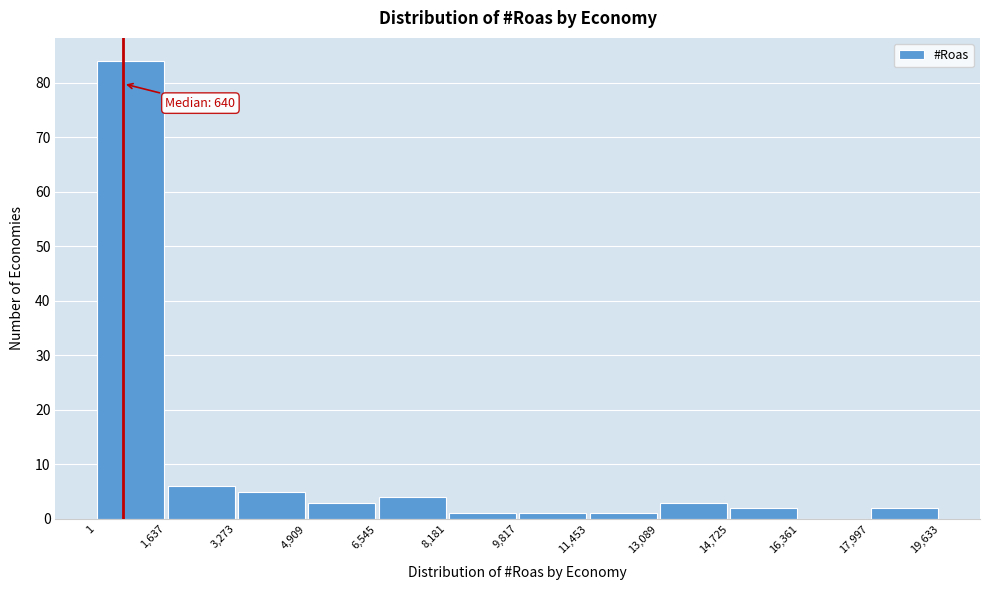

Which range on the x-axis has the tallest bar?

1 to 1,637